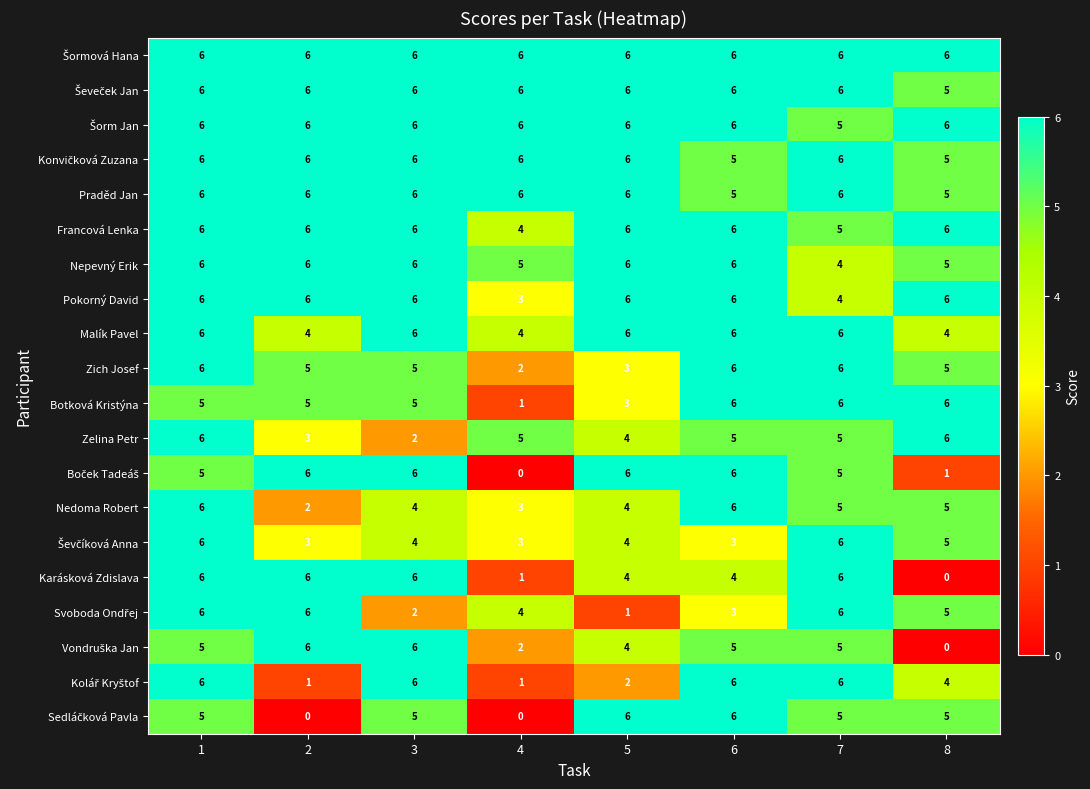

At how many categories does at least one series exceed 1?

8